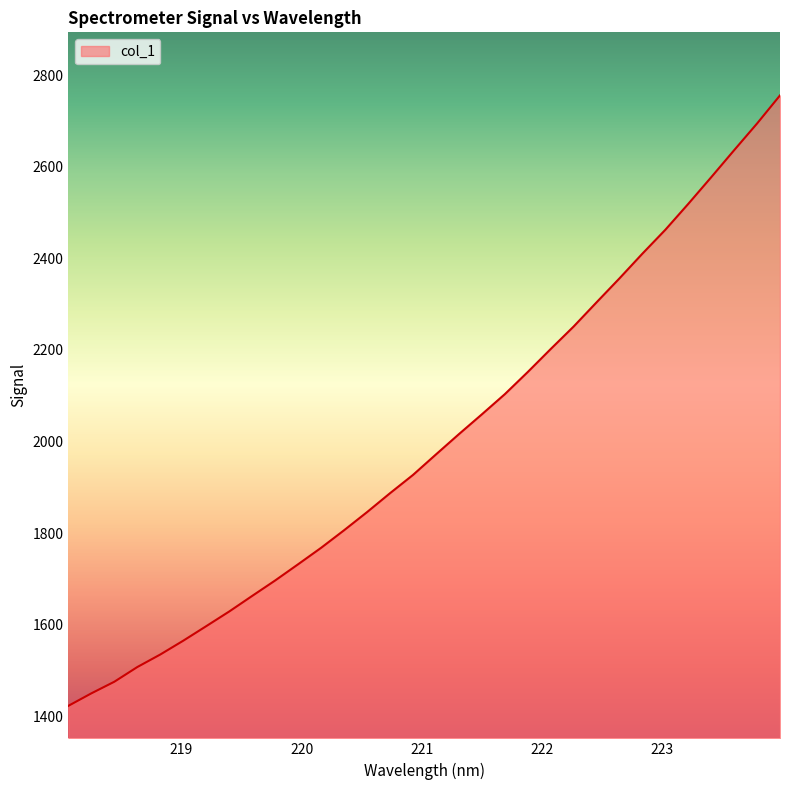

True or false: the data has more than 2 interior local peaks.

False